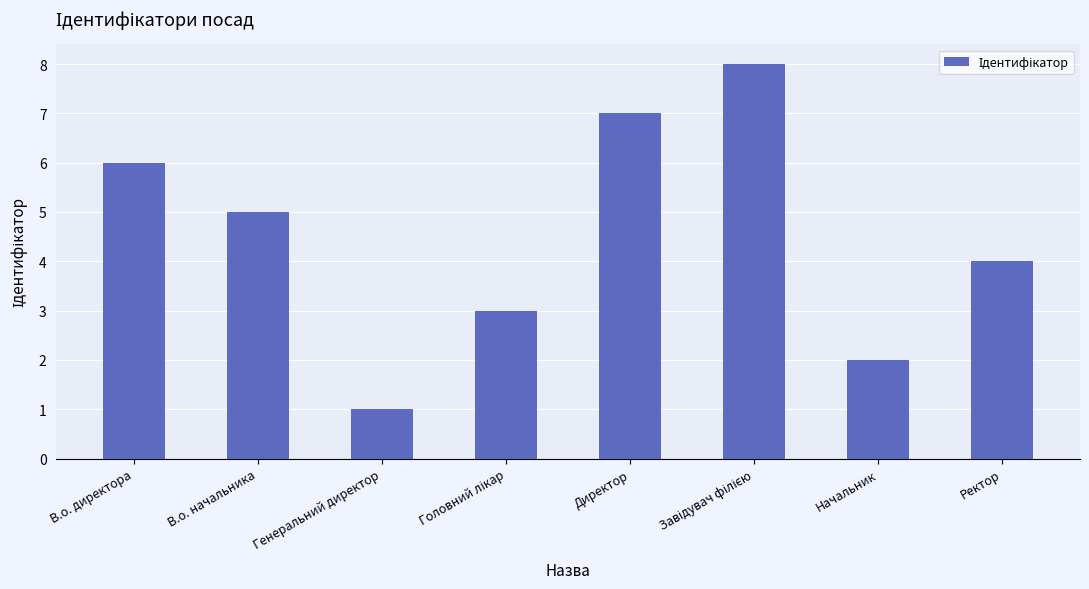

What value does the data have at В.о. начальника?

5